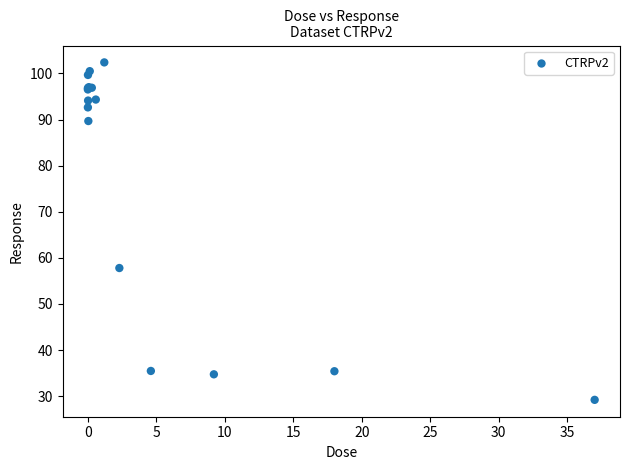

What Y value in the scatter plot is closest to 65?

57.8